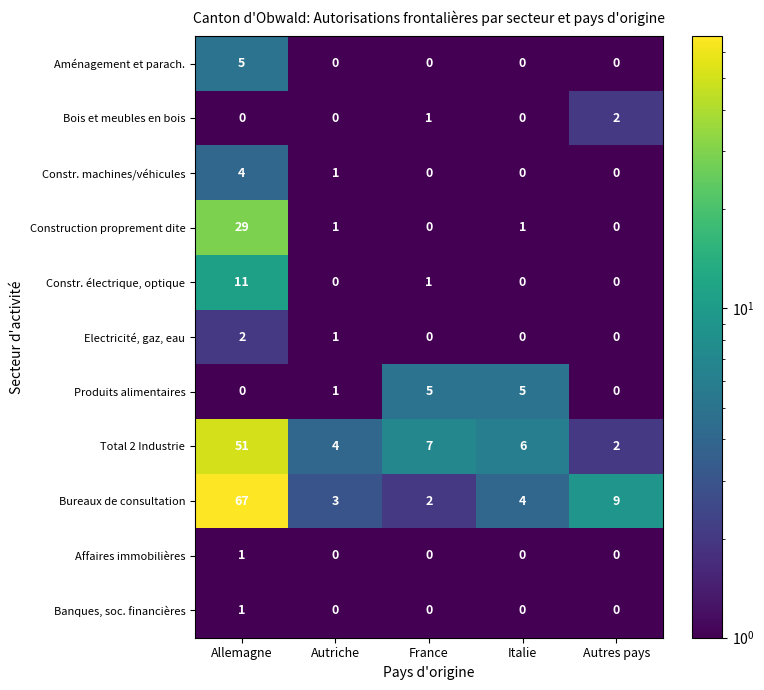

What is the highest value of the Constr. électrique, optique series?

11